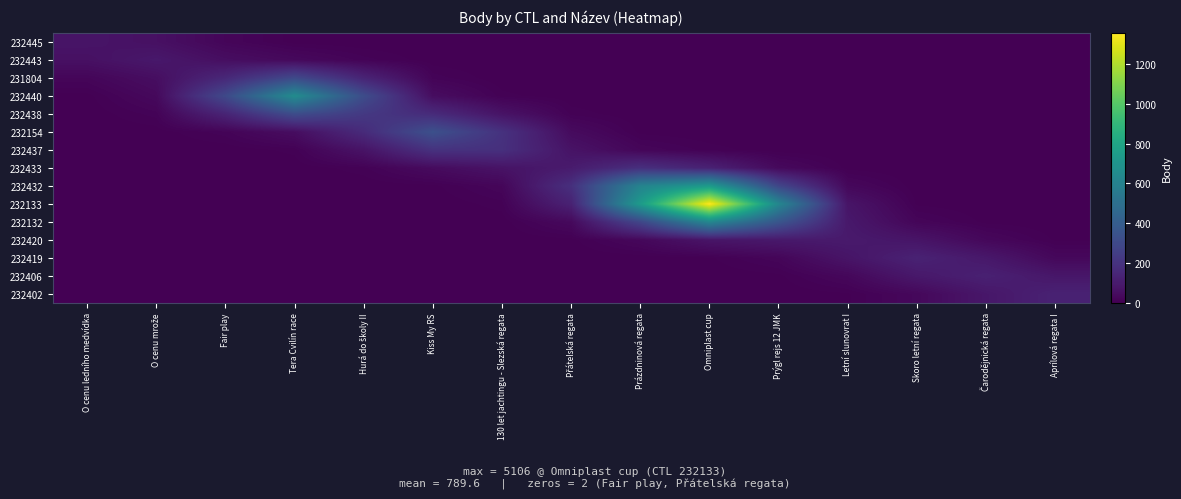

How many categories are shown in the chart?

15